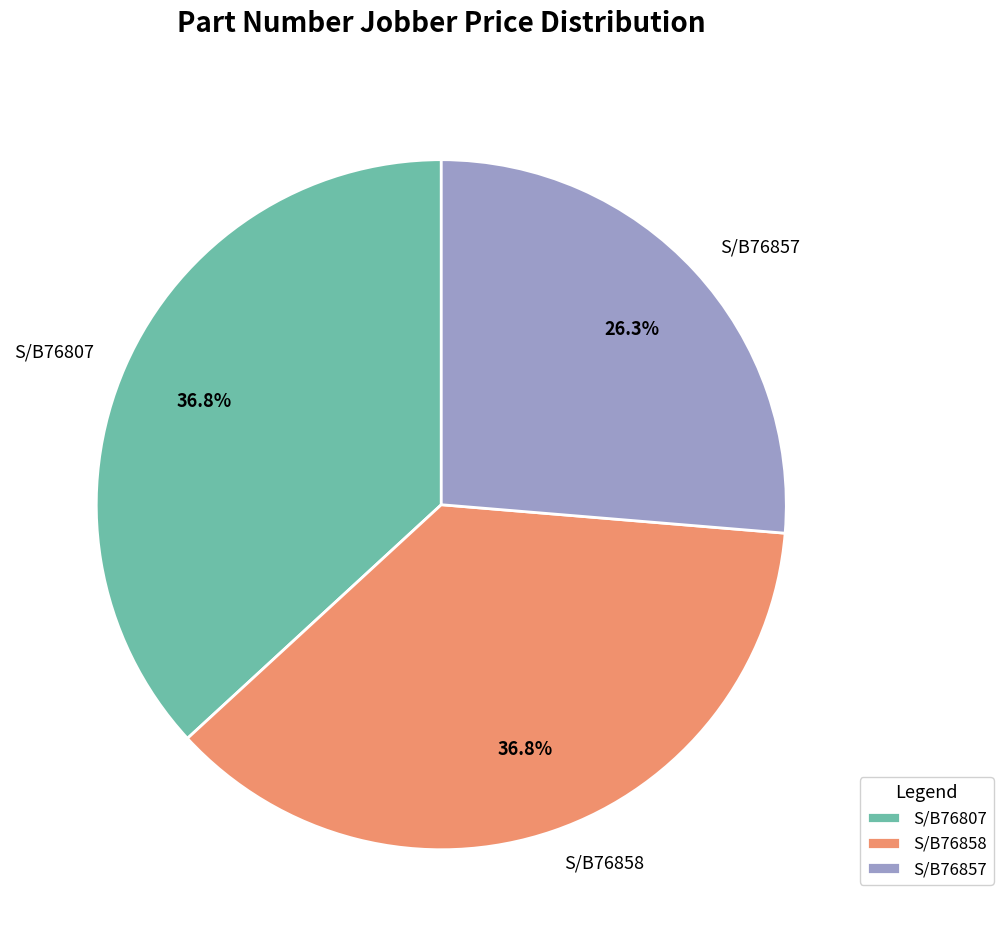

To the nearest percent, what portion does S/B76858 represent?

37%